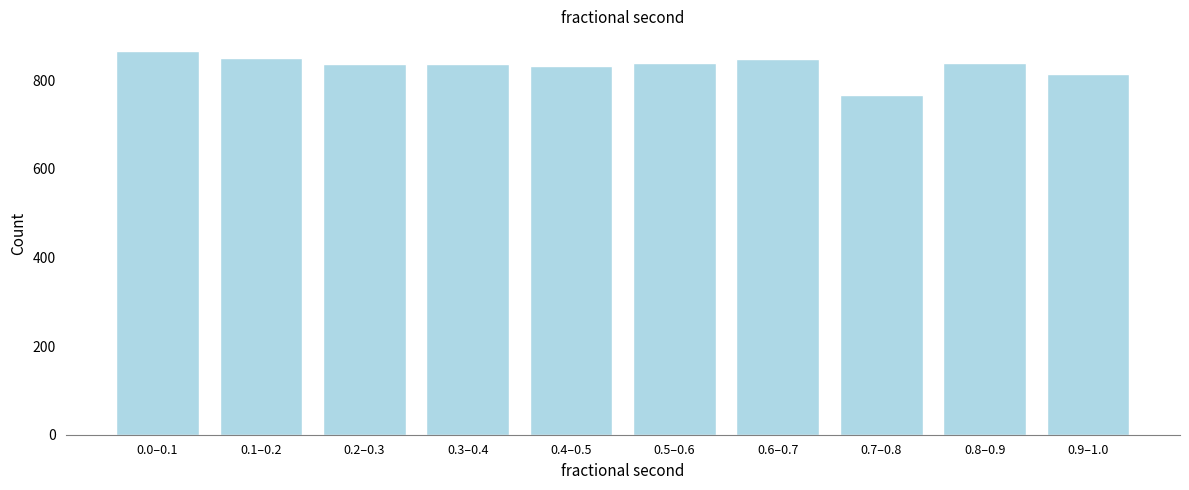

Which category has the lowest value across all series?

0.7–0.8